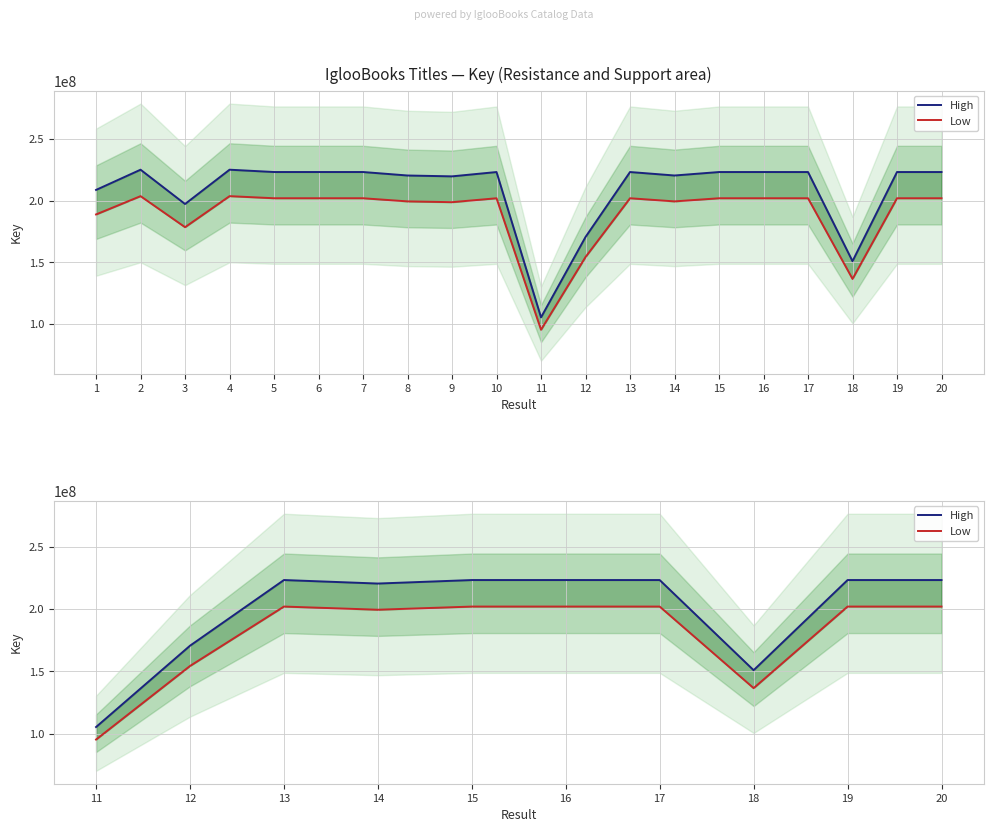

What is the maximum value shown in the chart?

223278166.7